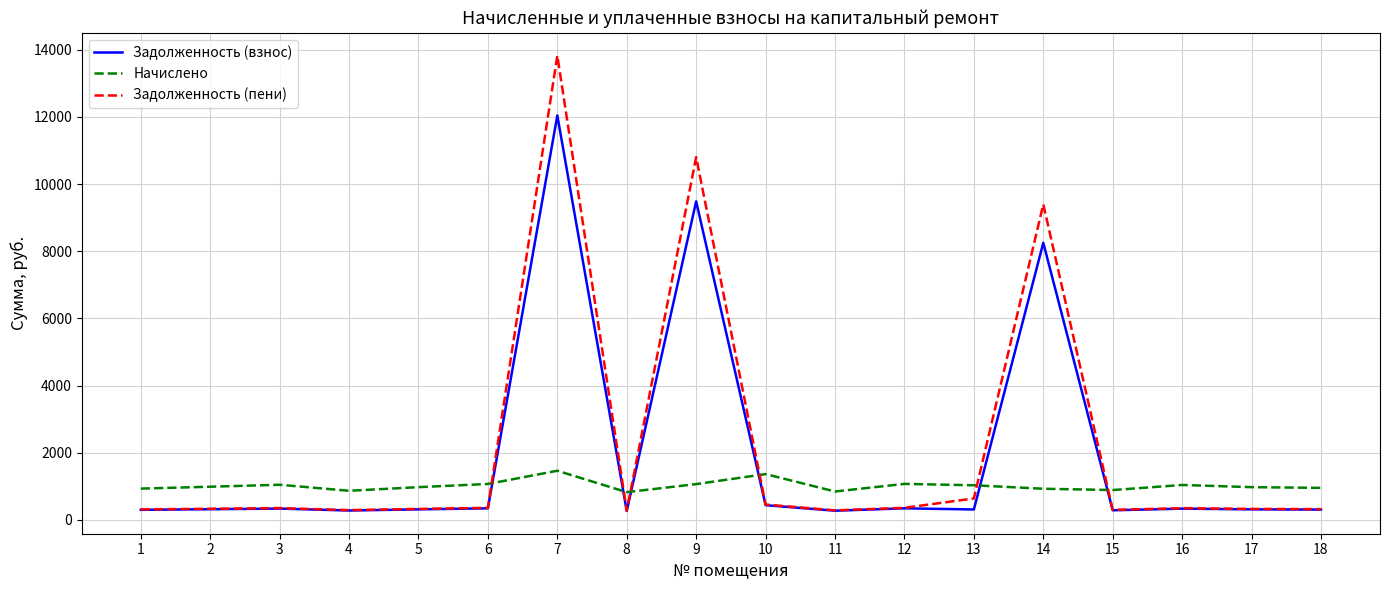

How many intersections are there between Задолженность (пени) and Начислено?

6